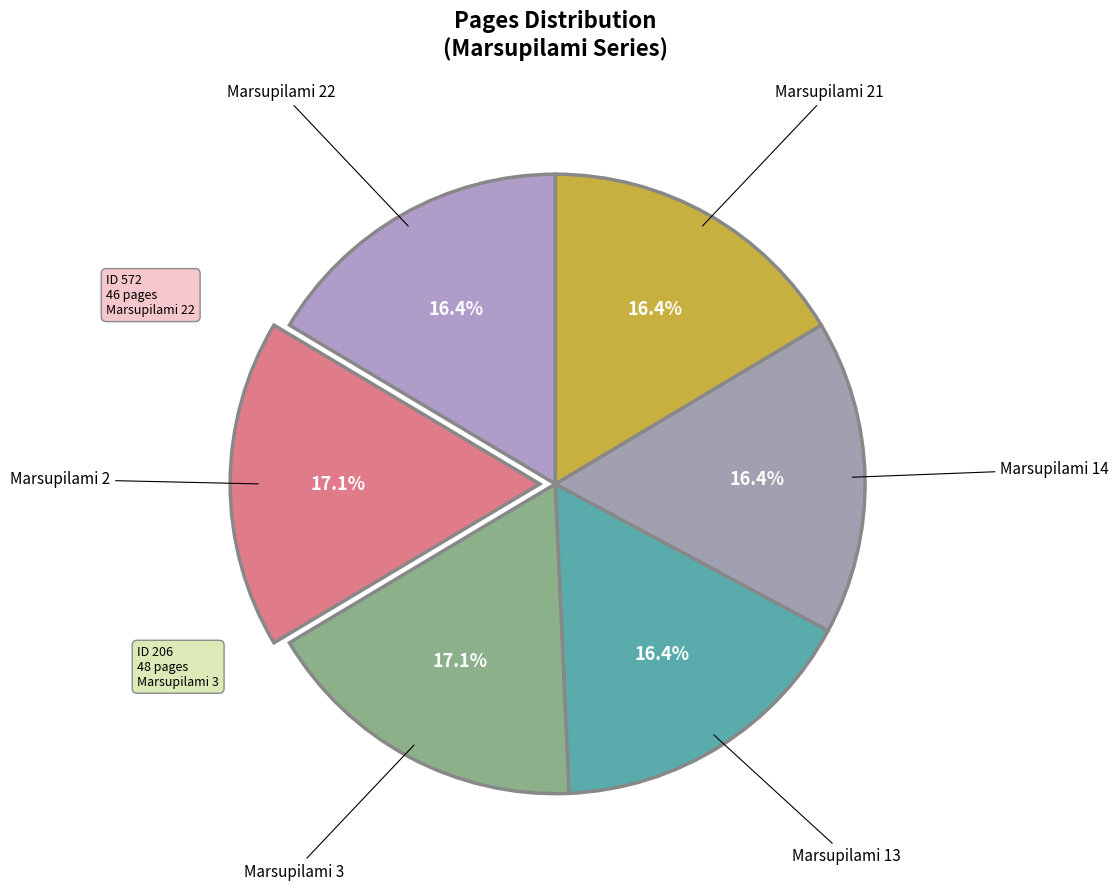

Rank the categories by value from highest to lowest.

Marsupilami 2, Marsupilami 3, Marsupilami 22, Marsupilami 13, Marsupilami 14, Marsupilami 21